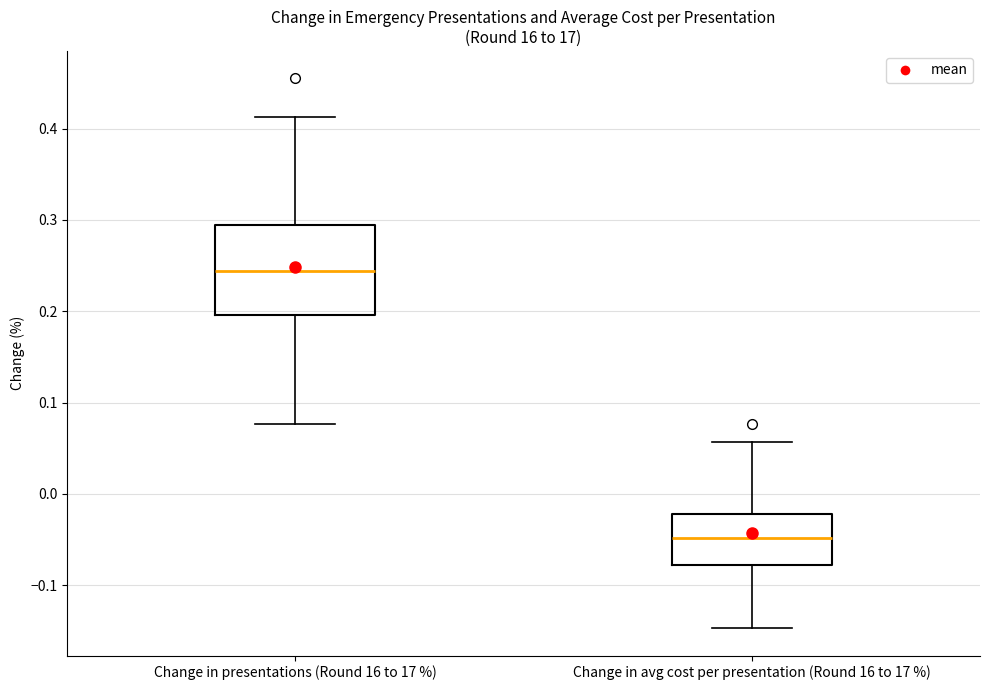

Comparing the boxes themselves (not the whiskers), which one is the tallest?

Change in presentations (Round 16 to 17 %)